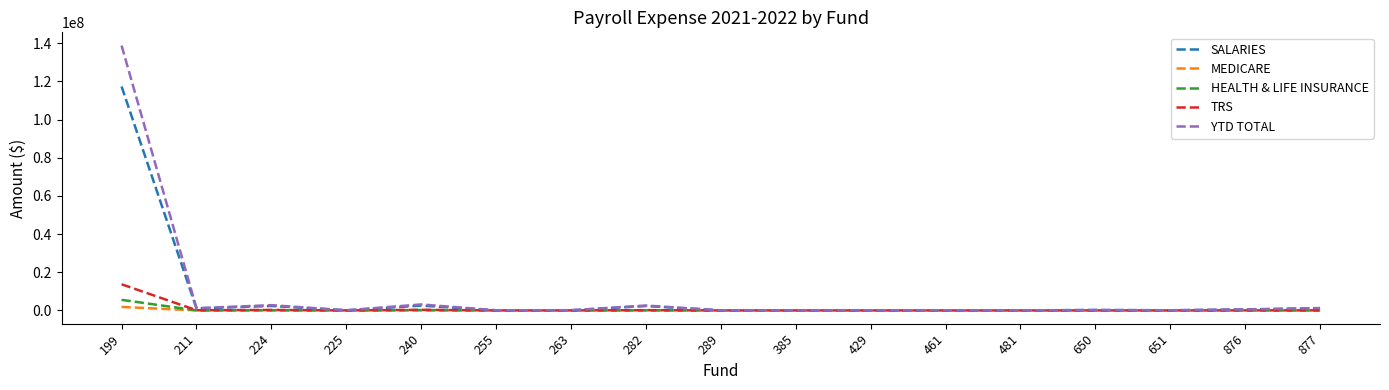

What is the highest value of the YTD TOTAL series?

138751226.9